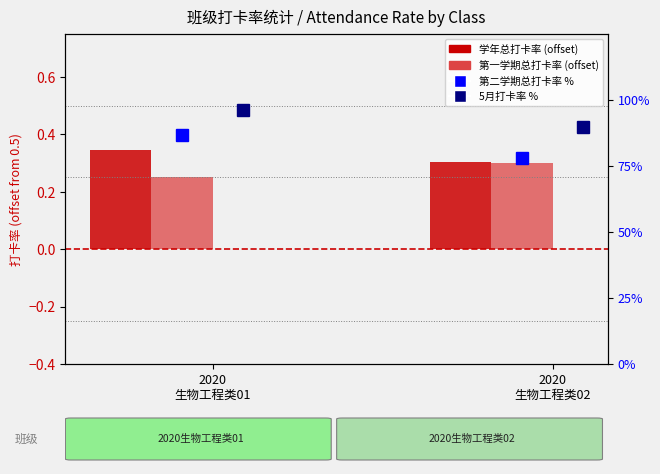

Which has a higher value, 2020
生物工程类01 or 2020
生物工程类02?

2020
生物工程类01